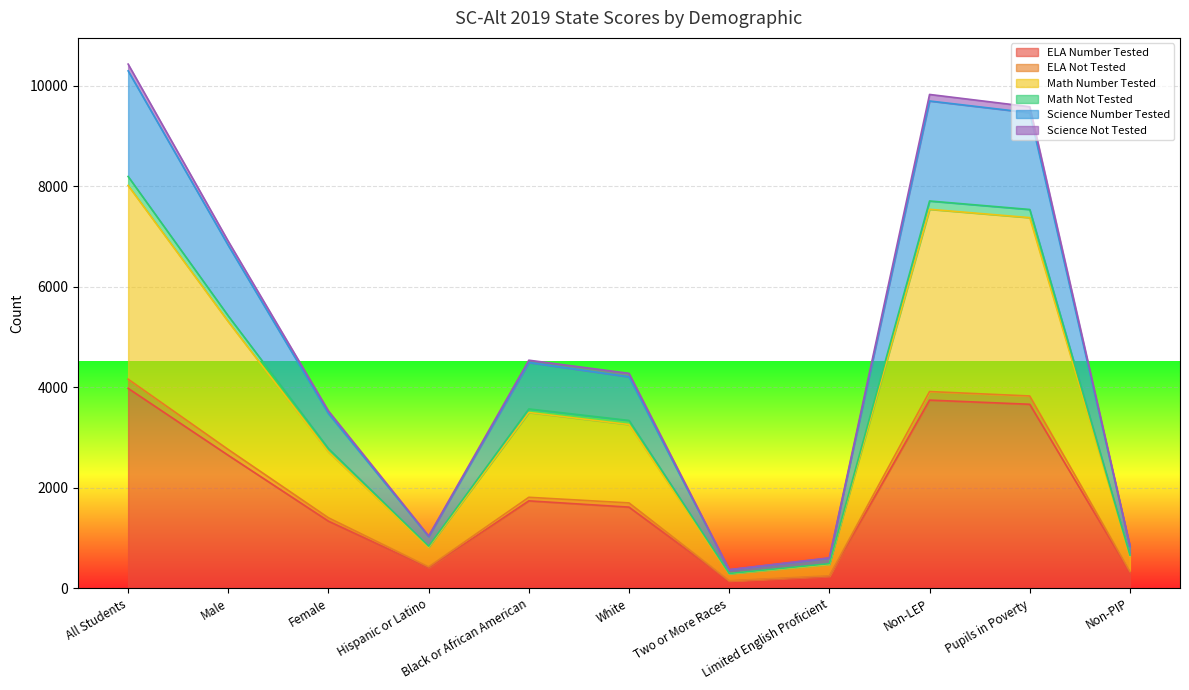

True or false: ELA Number Tested has a value of 959 at White.

False